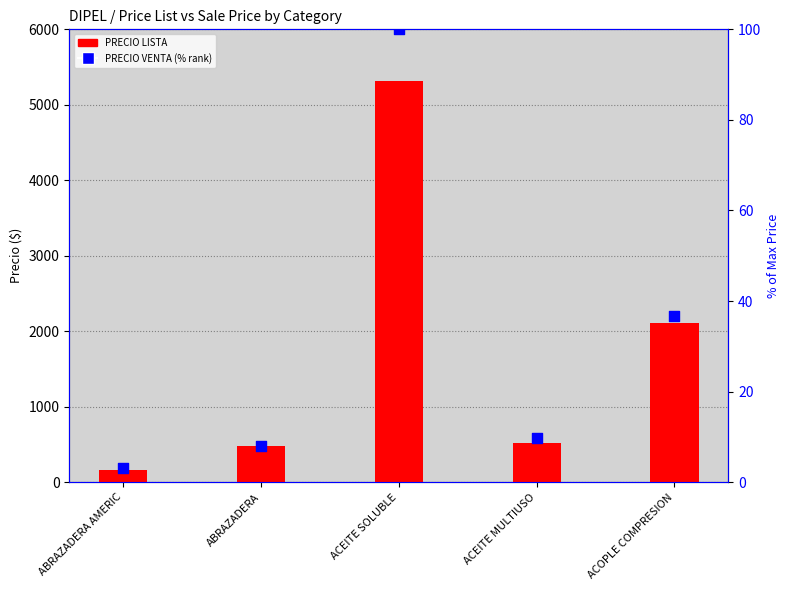

At which category is the sum across all series the highest?

ACEITE SOLUBLE